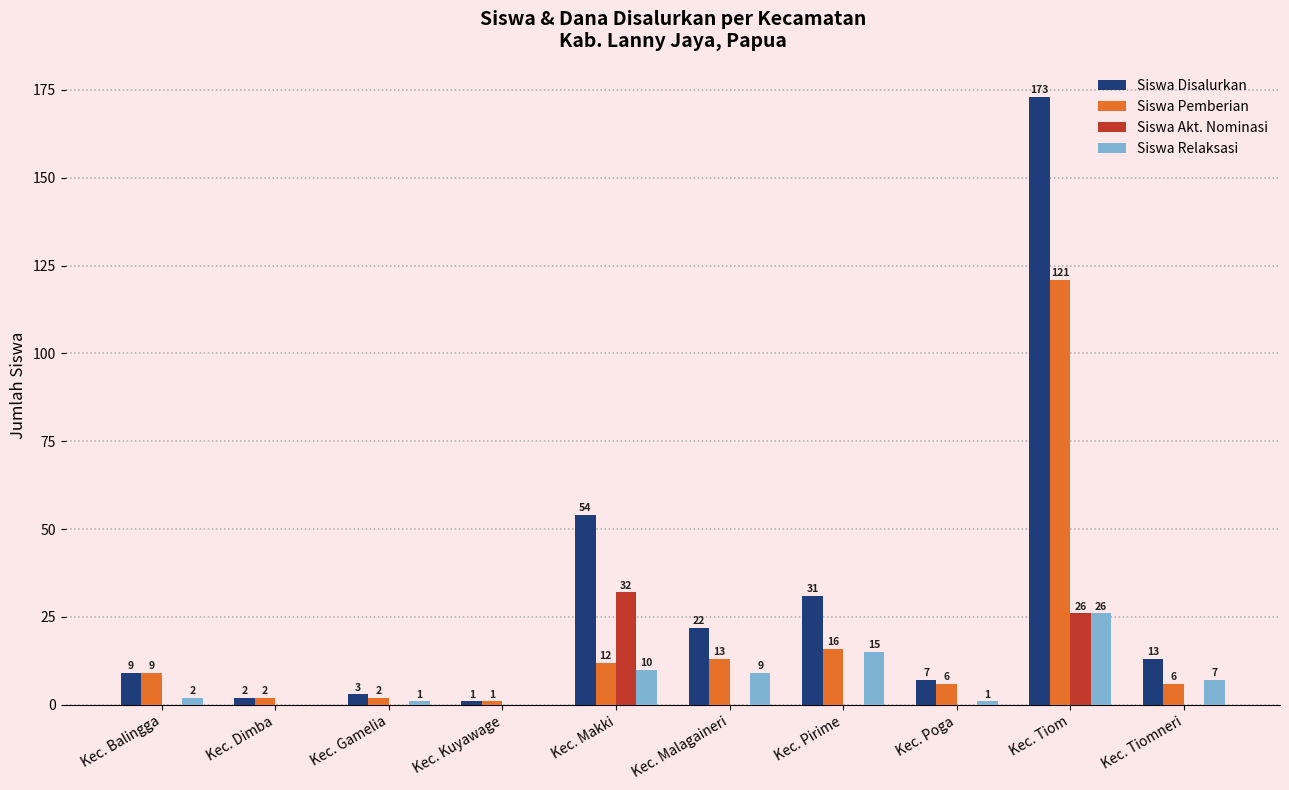

At which label is Siswa Akt. Nominasi closest to 16?

Kec. Tiom